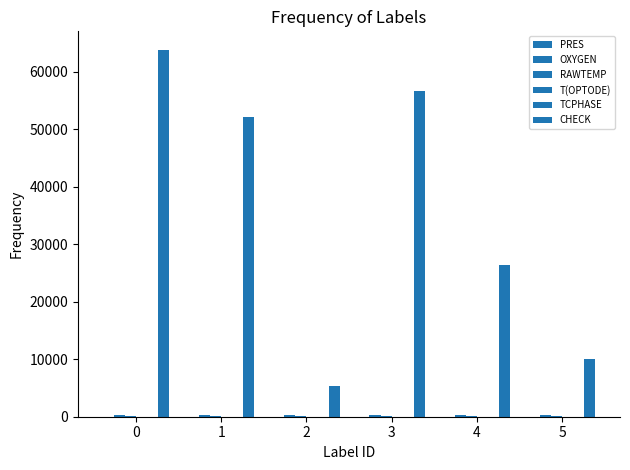

How many data points does each series have?

6